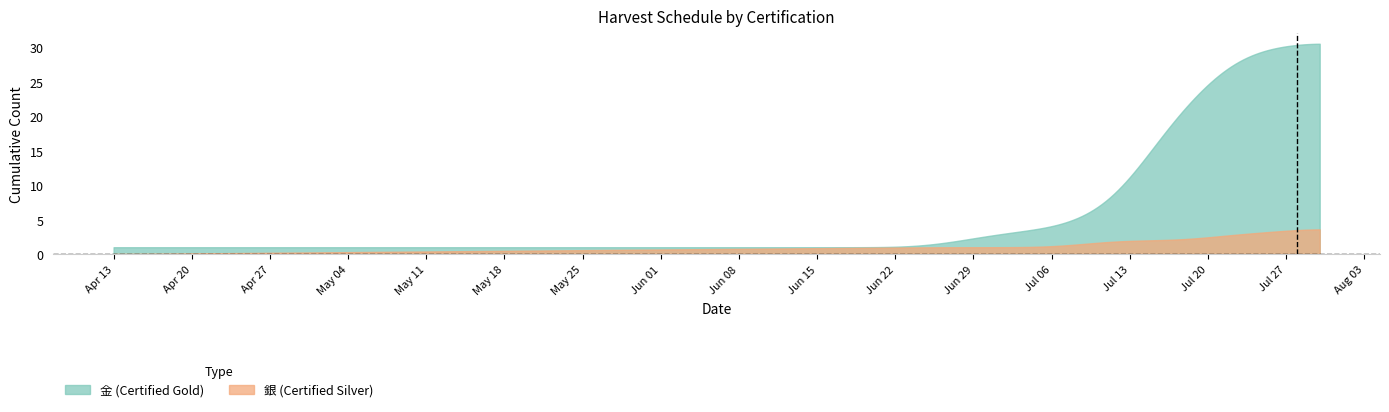

List the series in order of their overall mean, lowest first.

銀 (Certified Silver), 金 (Certified Gold)